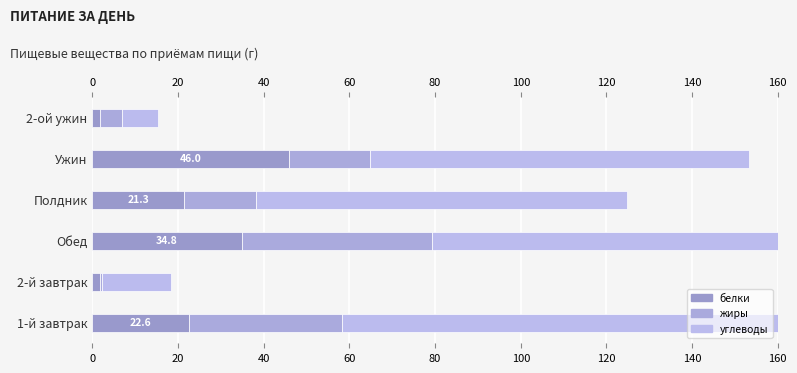

What is the sum of the белки values at 1-й завтрак and Обед?

57.5